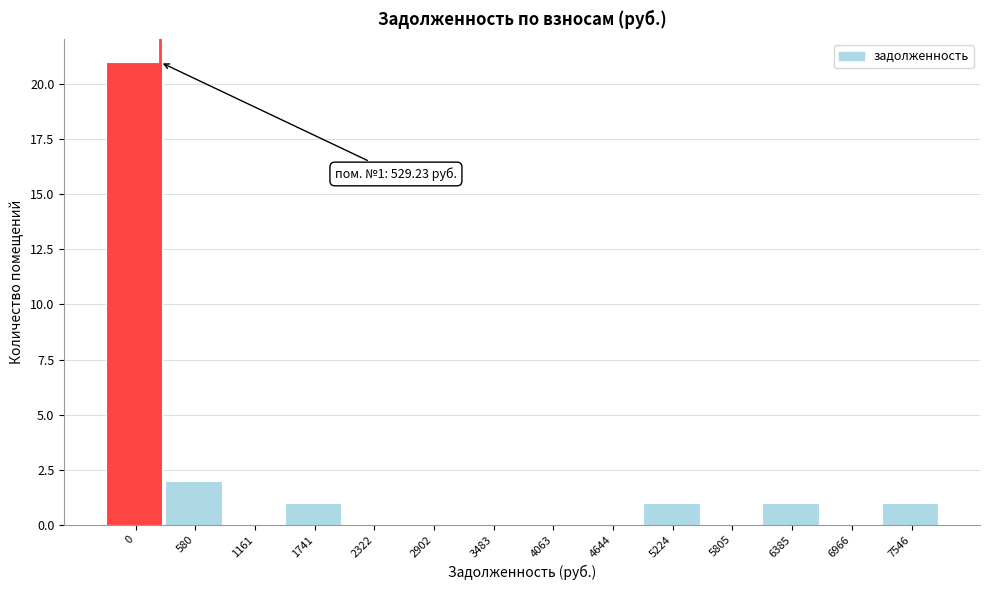

What is the change in value from 4063 to 6385?

+1